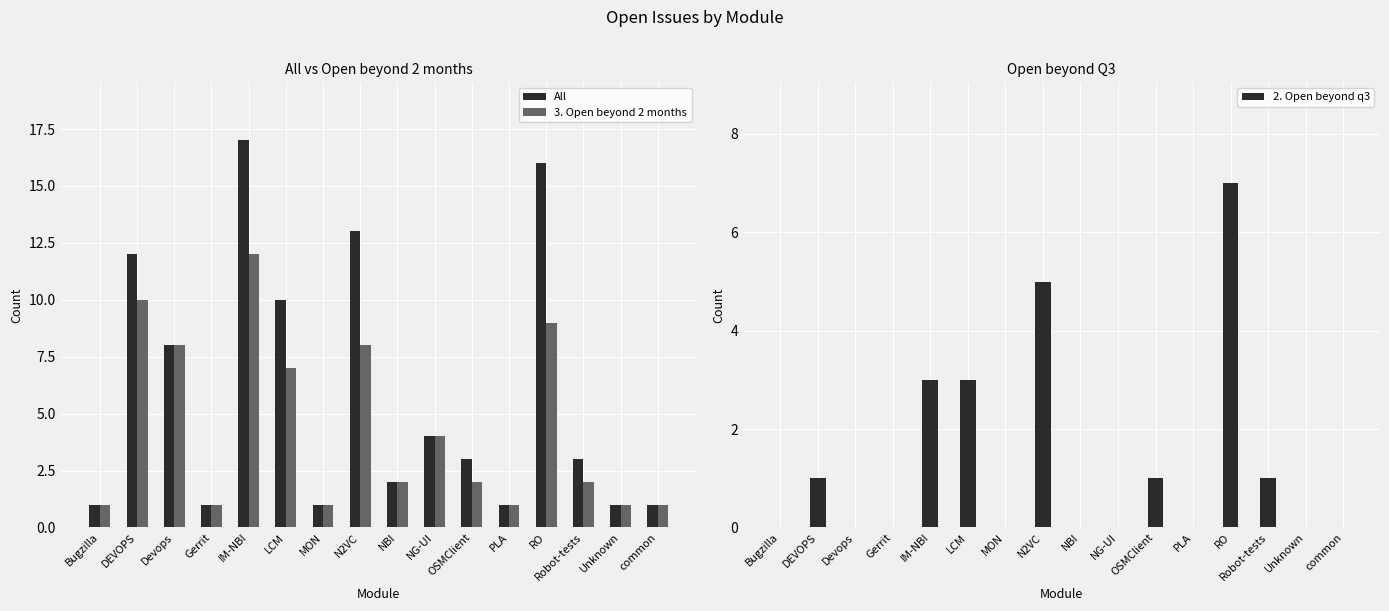

What are all the series names shown in the legend?

All, 3. Open beyond 2 months, 2. Open beyond q3